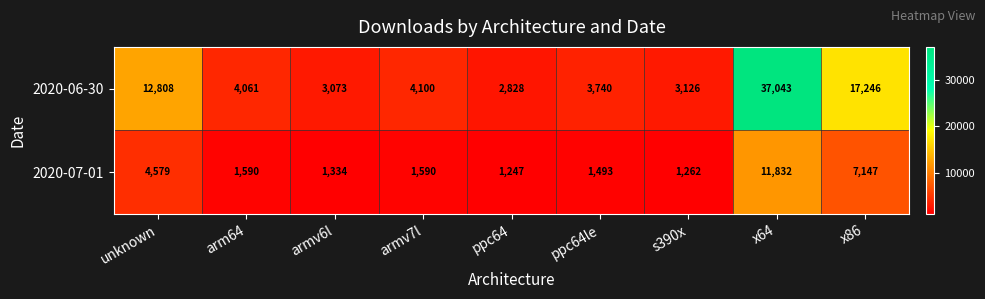

Read the 2020-07-01 value at armv6l.

1334